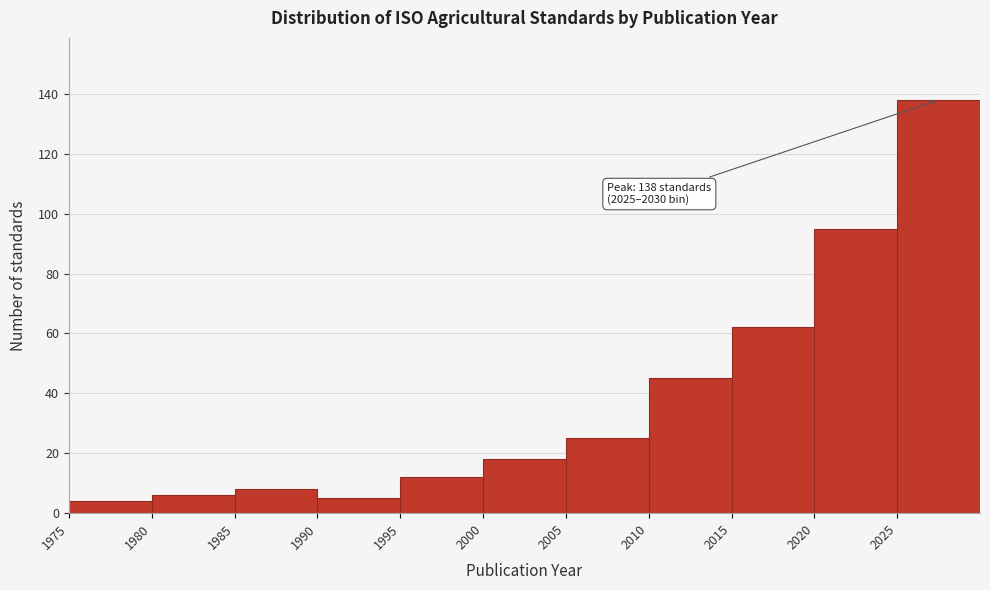

Over which range of the x-axis is the bar tallest?

2025 to 2030